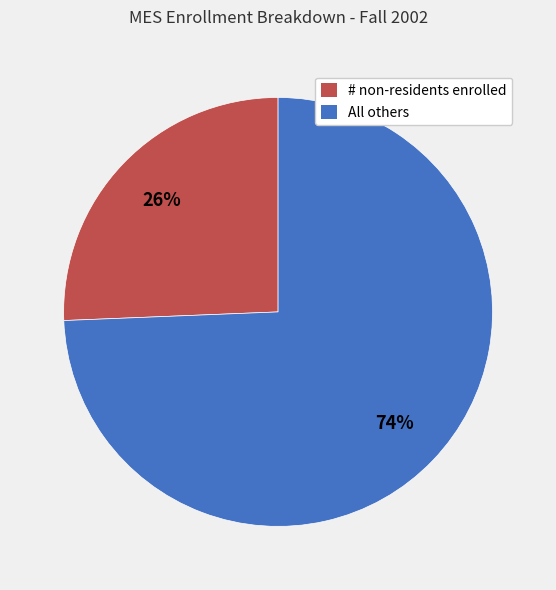

Which category accounts for the majority?

All others